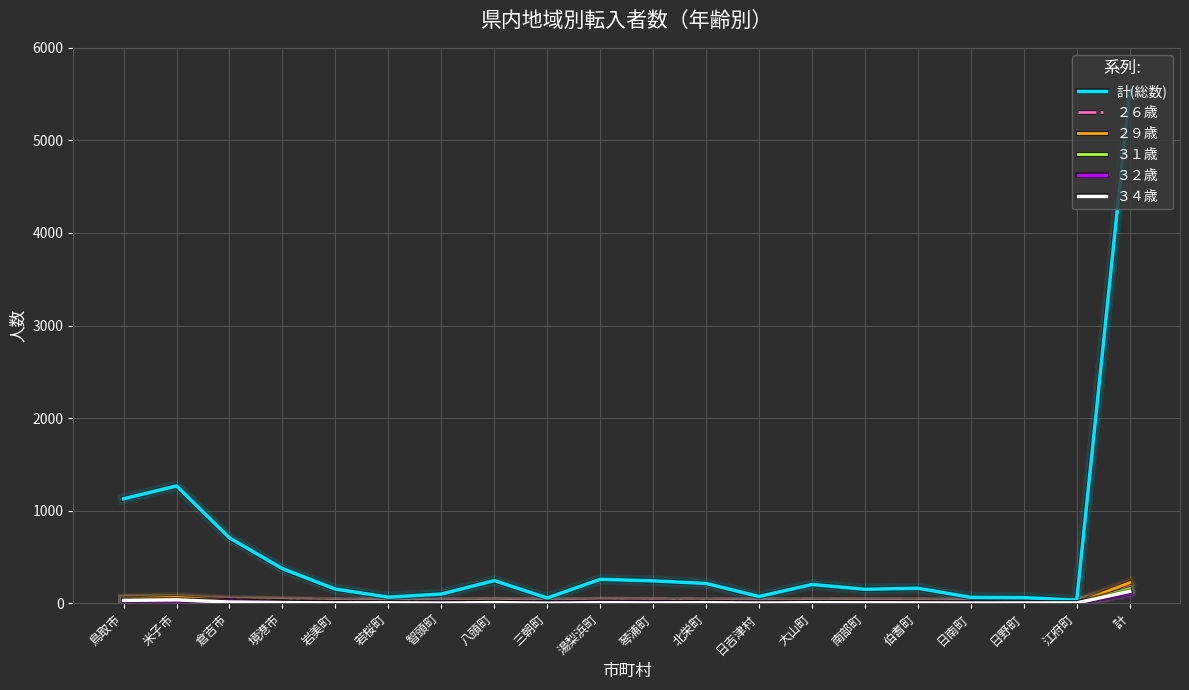

Which series has the largest range (max minus min)?

計(総数)